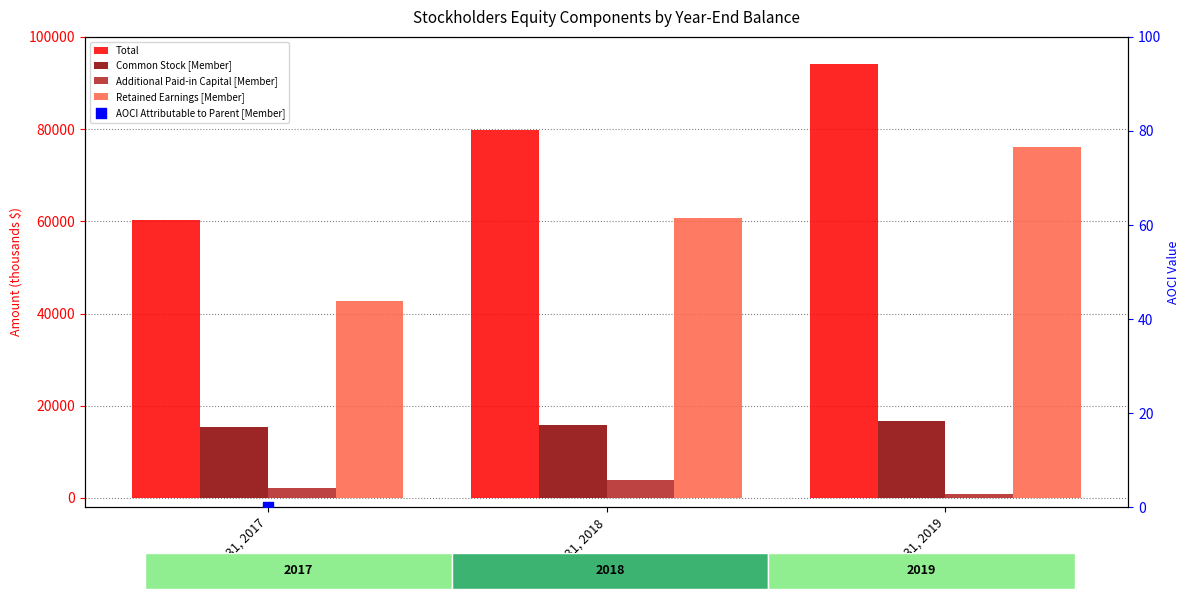

At how many categories does at least one series exceed 9201?

3